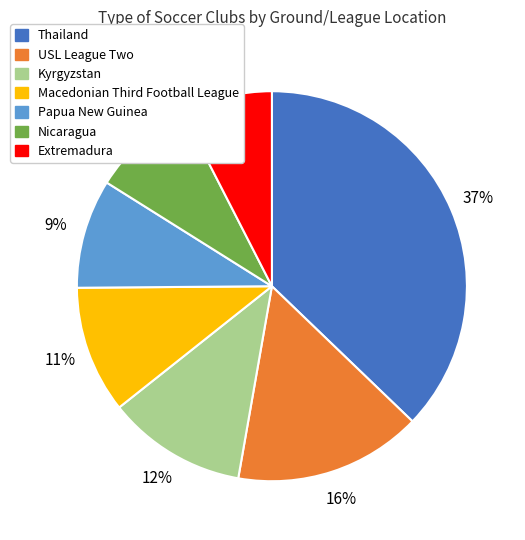

Which category has the smallest portion of the pie?

Extremadura